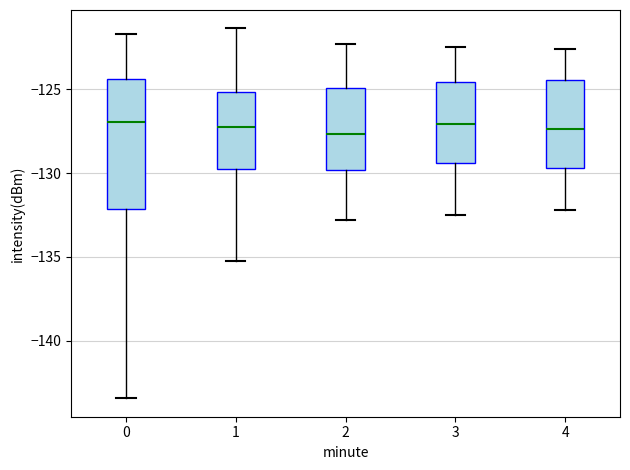

Comparing the boxes themselves (not the whiskers), which one is the tallest?

0